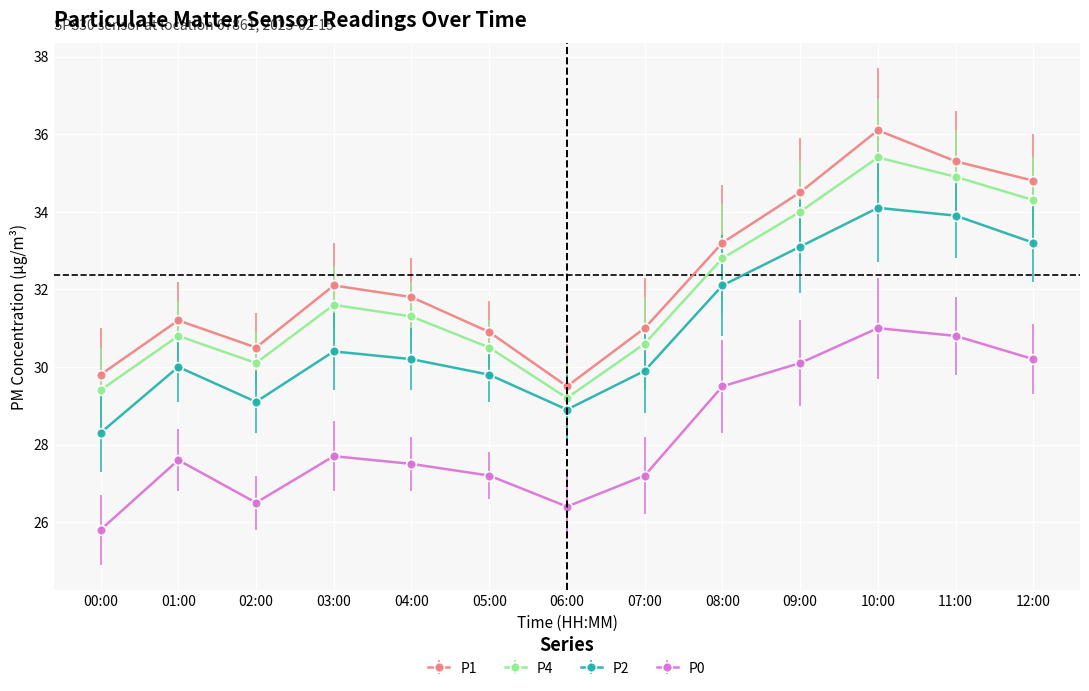

True or false: P0 has more than 0 interior local peaks.

True